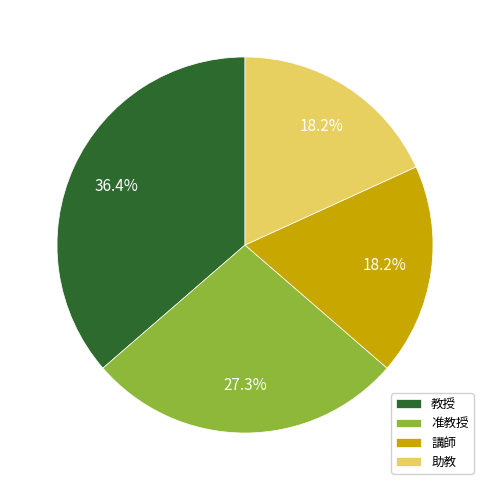

Which slice is the largest?

教授